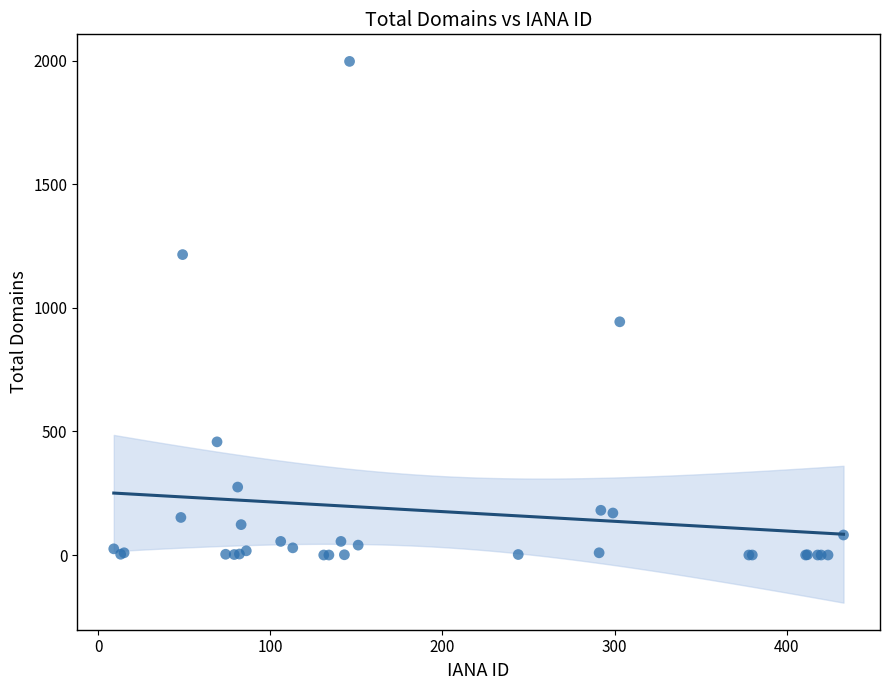

What Y value in the scatter plot is closest to 999?

944